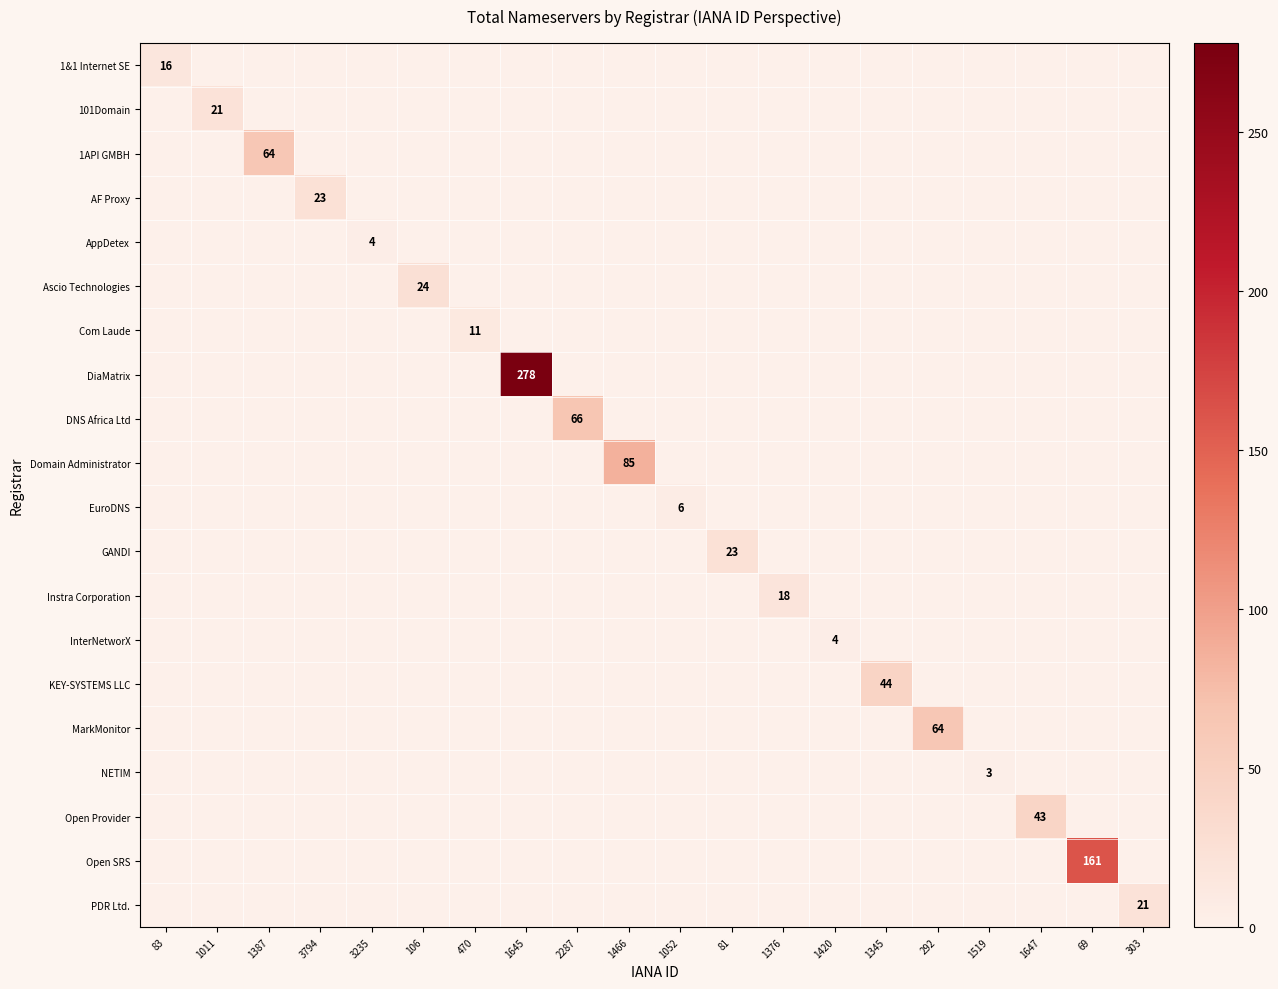

How many values in AppDetex are above zero?

1